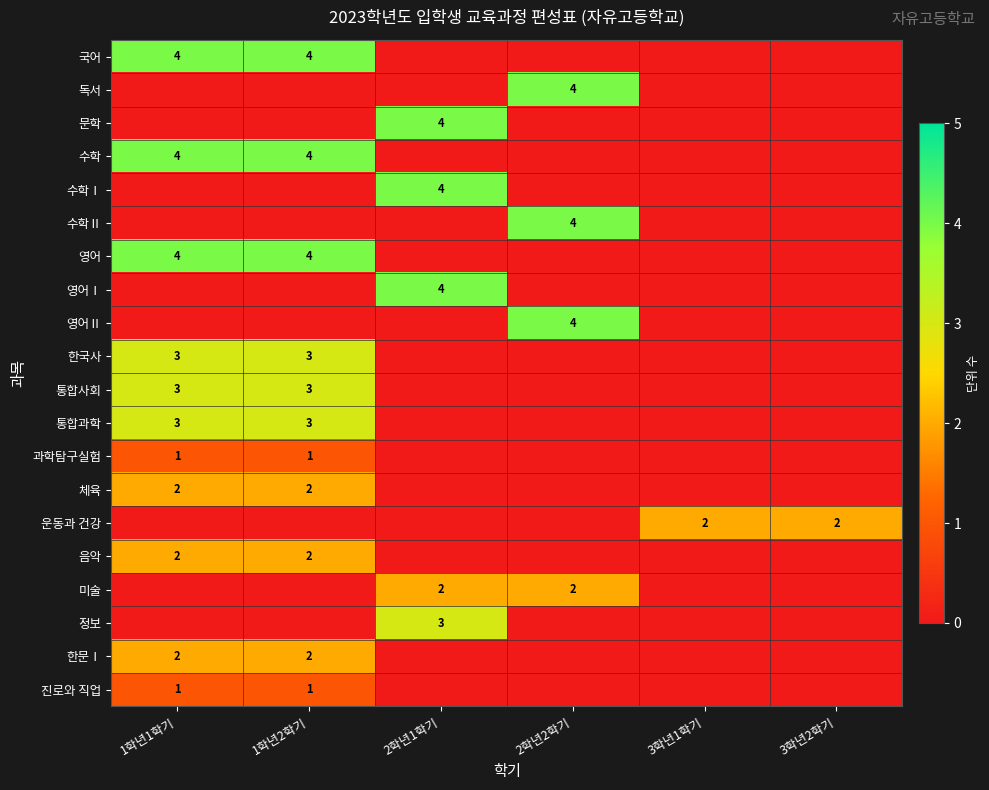

At which category does the chart reach its peak across all series?

1학년1학기